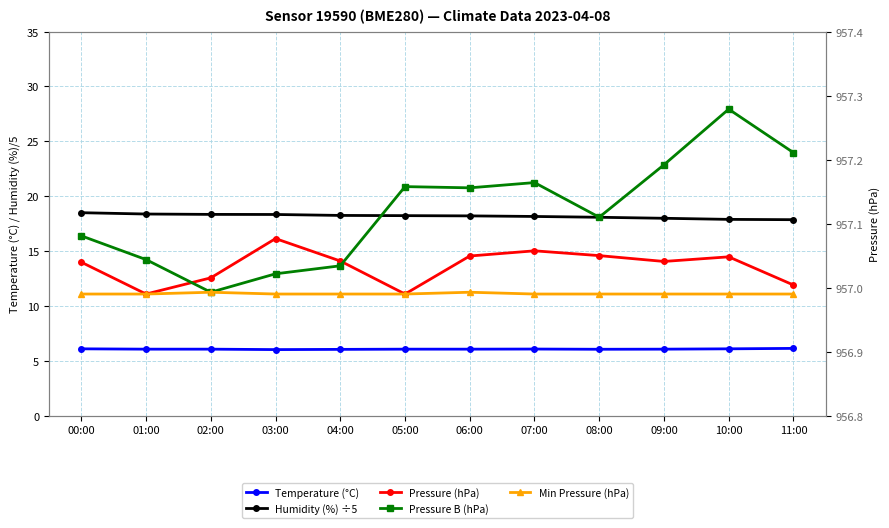

At how many categories does at least one series exceed 921?

12